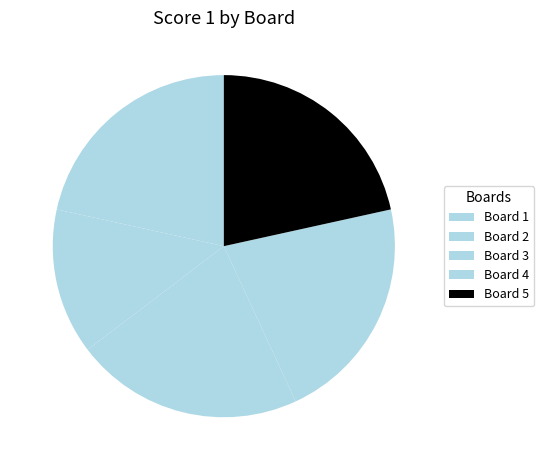

Does Board 2 represent more than half of the total?

No